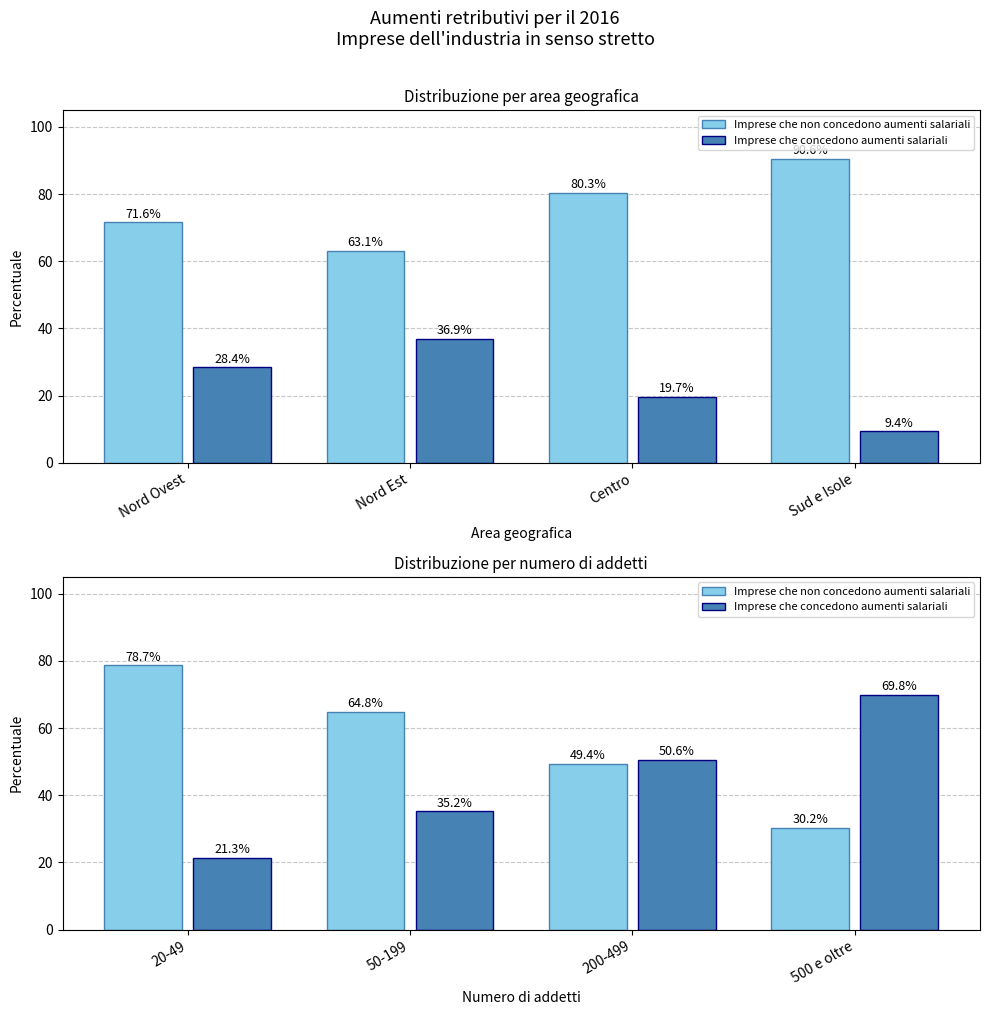

Count the number of categories in the chart.

4